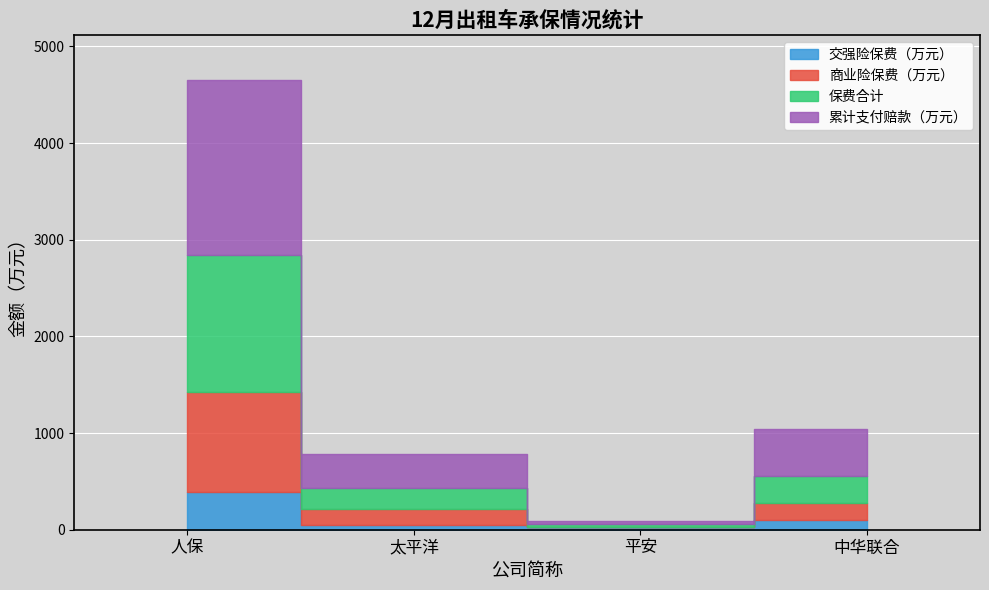

At how many categories does at least one series exceed 881?

1